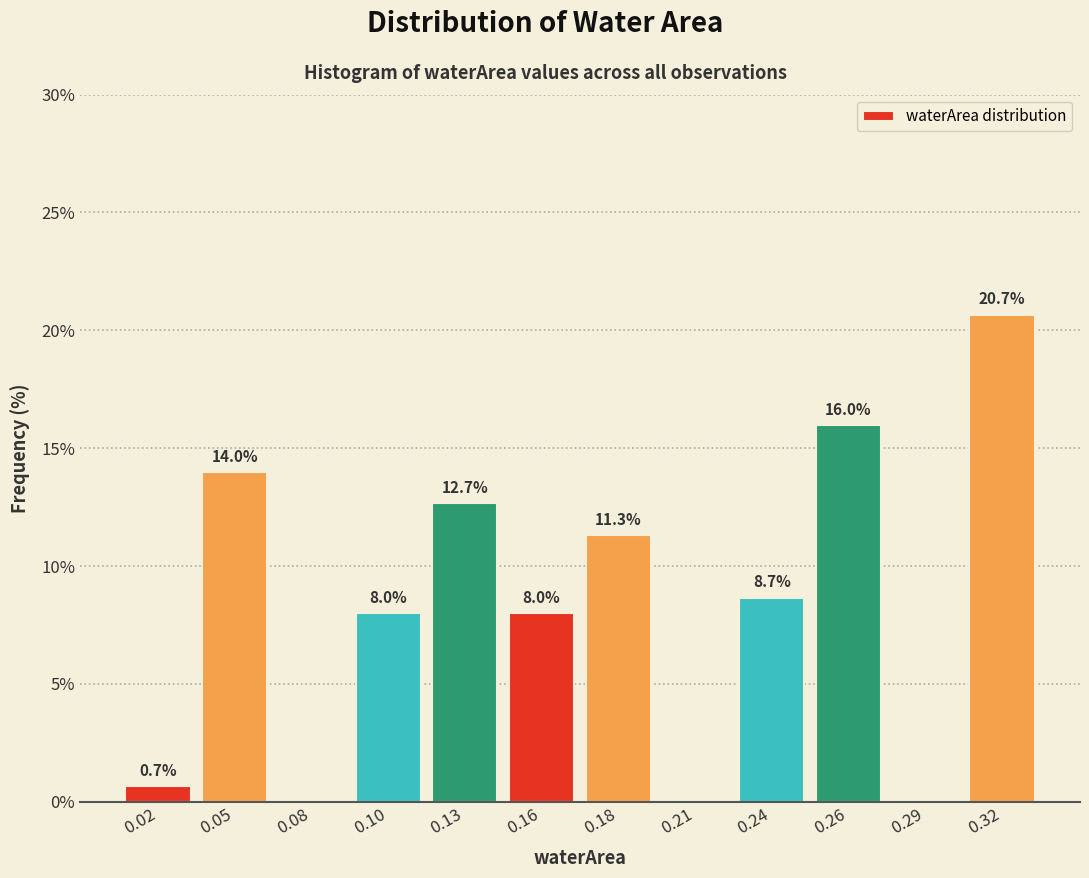

Over which range of the x-axis is the bar tallest?

0.305 to 0.330